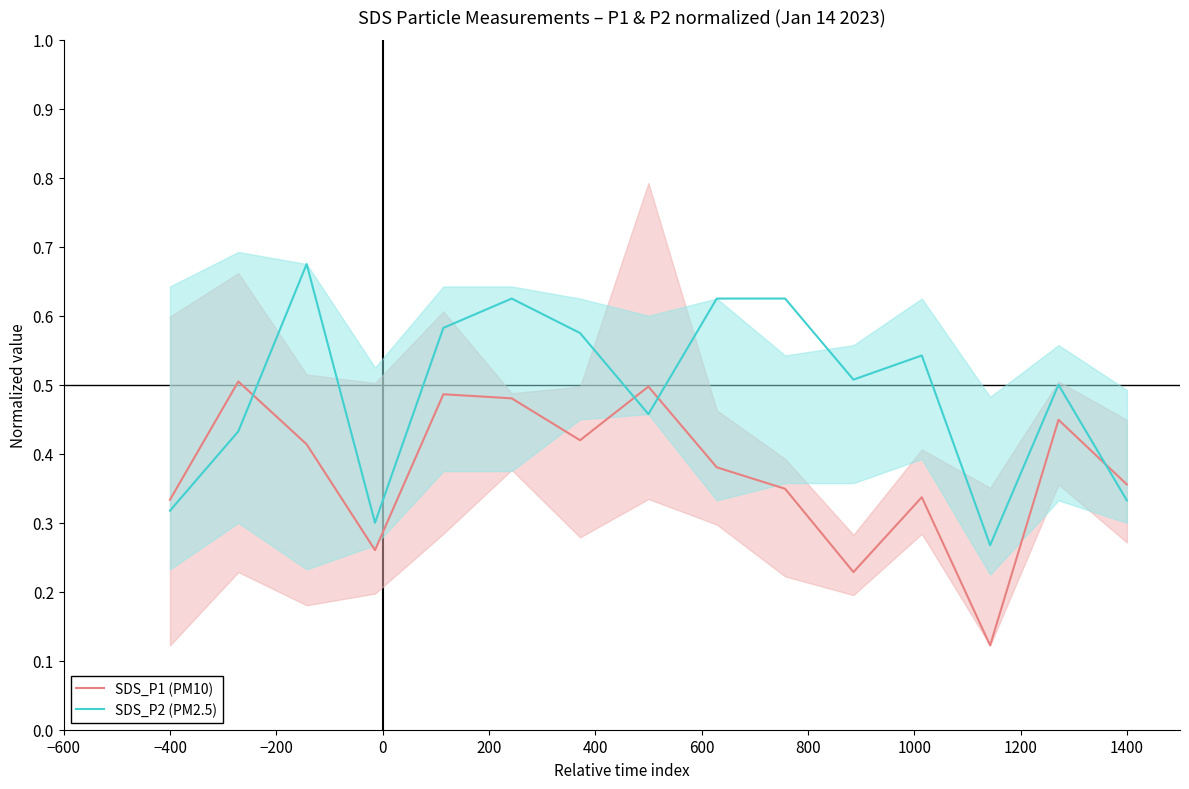

True or false: SDS_P2 (PM2.5) and SDS_P1 (PM10) intersect in this chart.

True